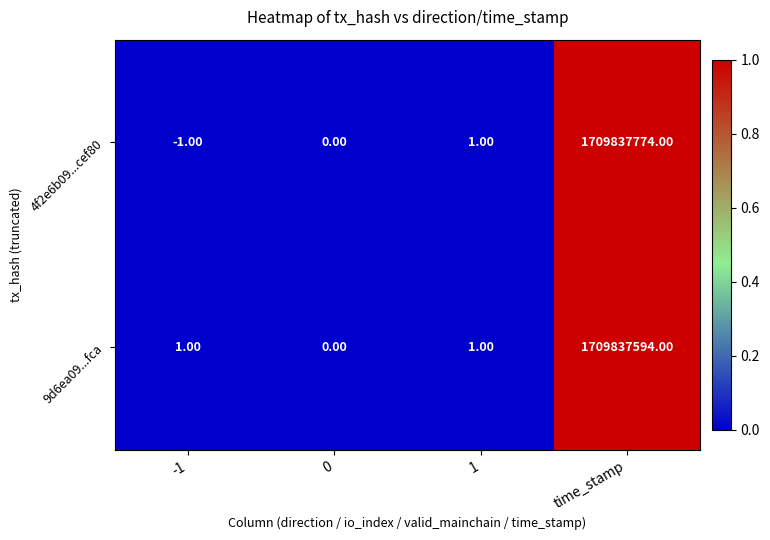

What is the sum of all 4f2e6b09...cef80 values?

1709837774